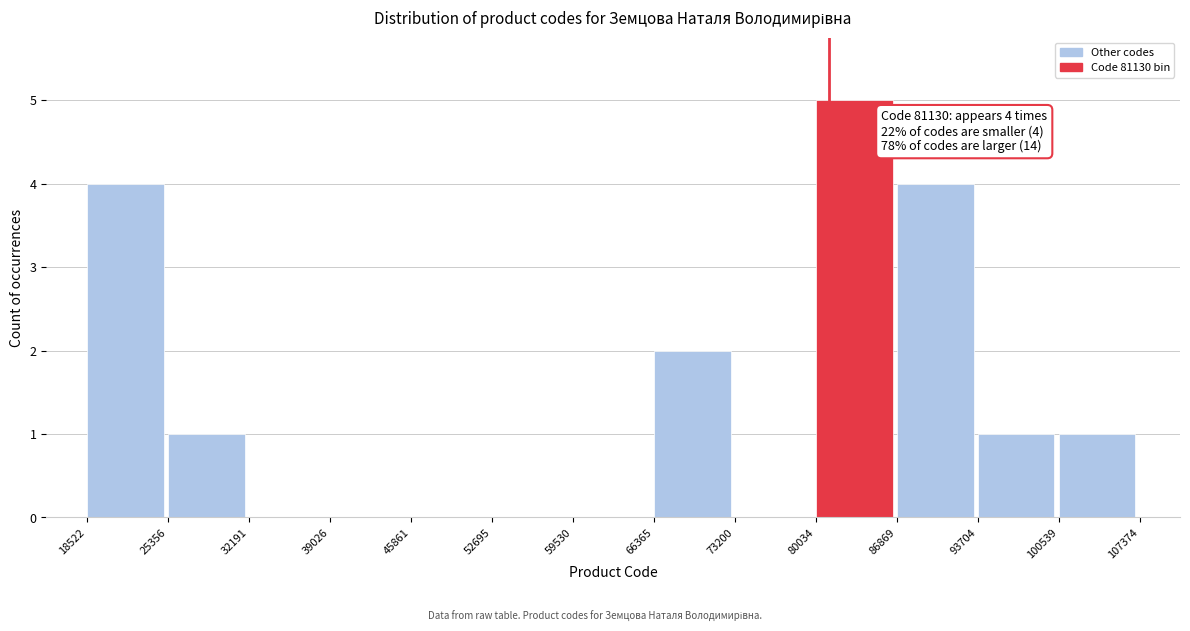

Which range on the x-axis has the tallest bar?

80034 to 86869